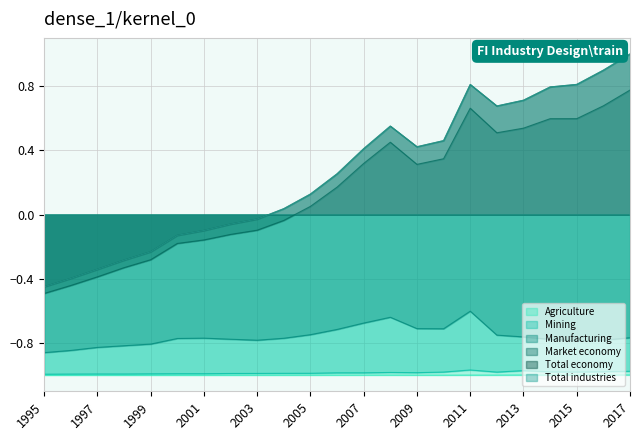

Read the Market economy value at 2016.

0.7